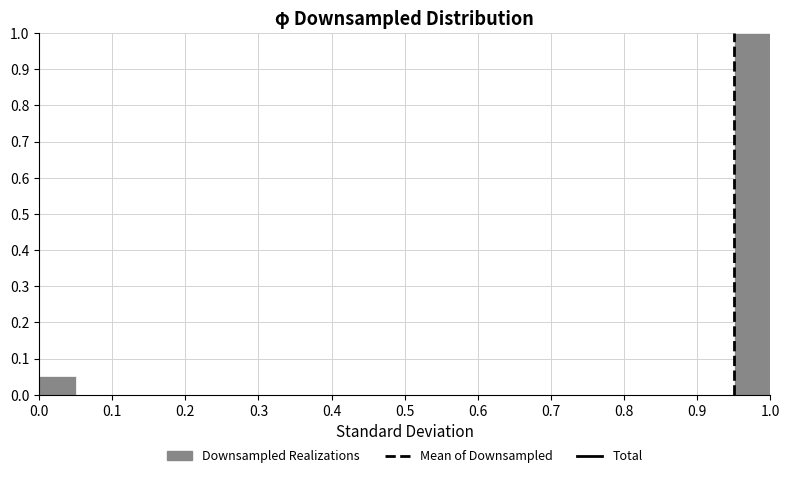

Over which range of the x-axis is the bar tallest?

0.95 to 1.00